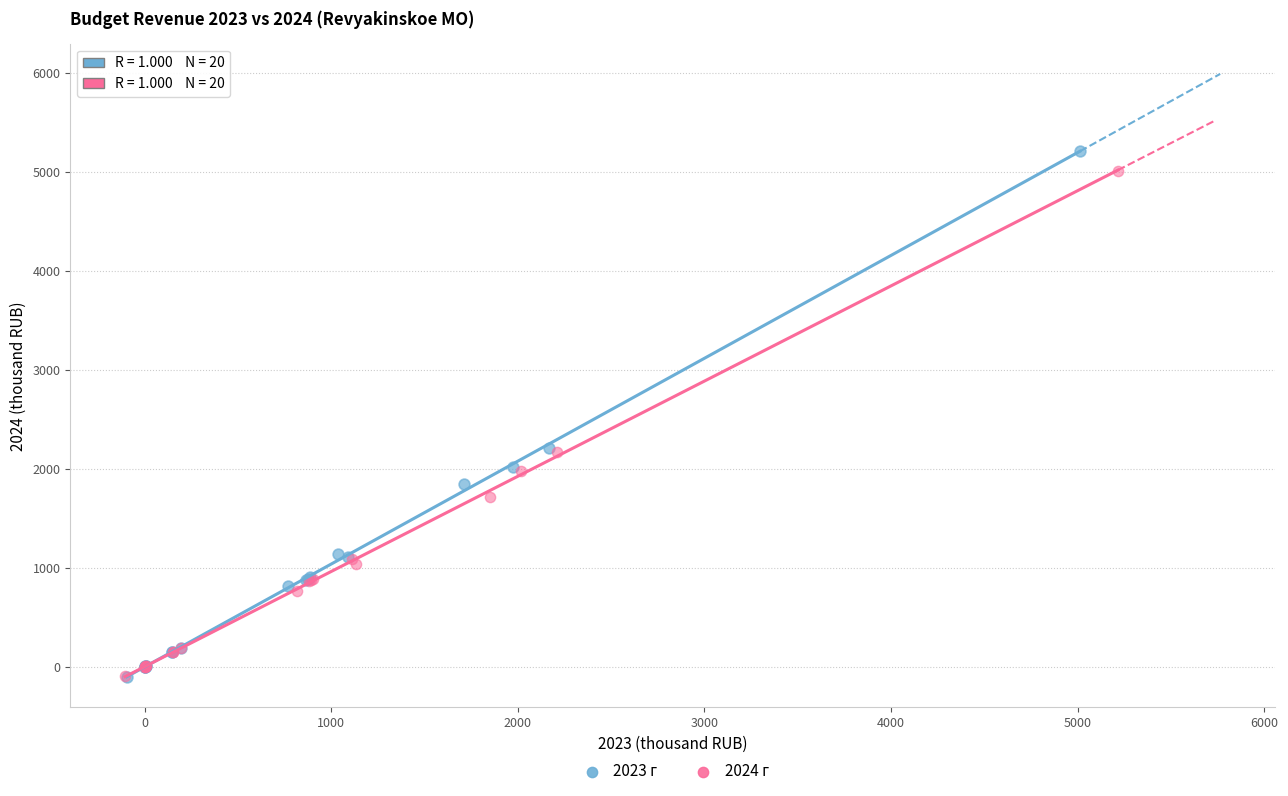

Which series has the largest Y range (max minus min)?

2023 г